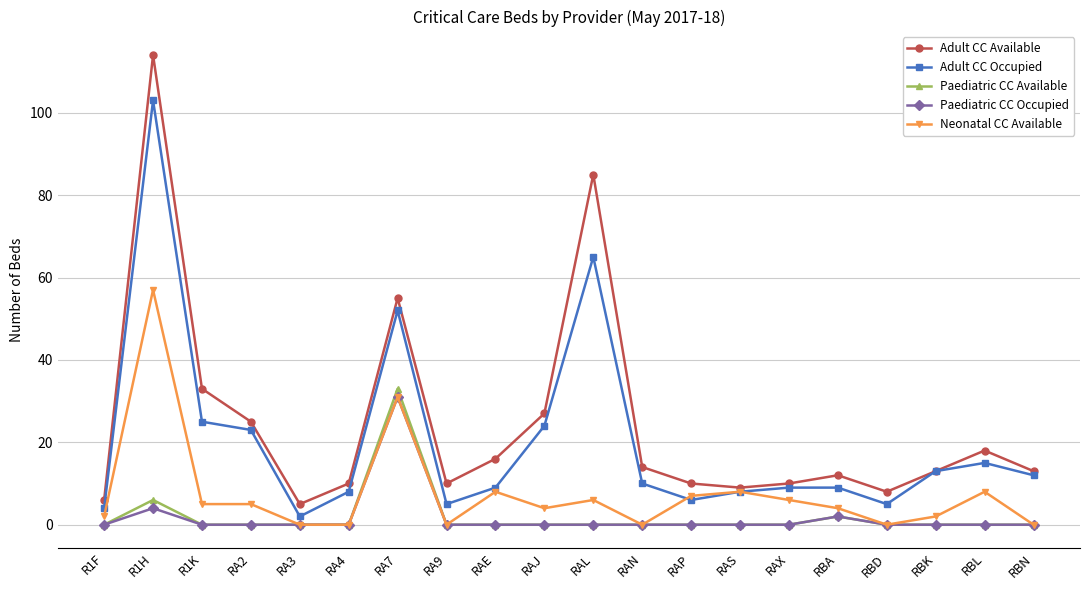

Is this an area chart (filled region under the line)?

No